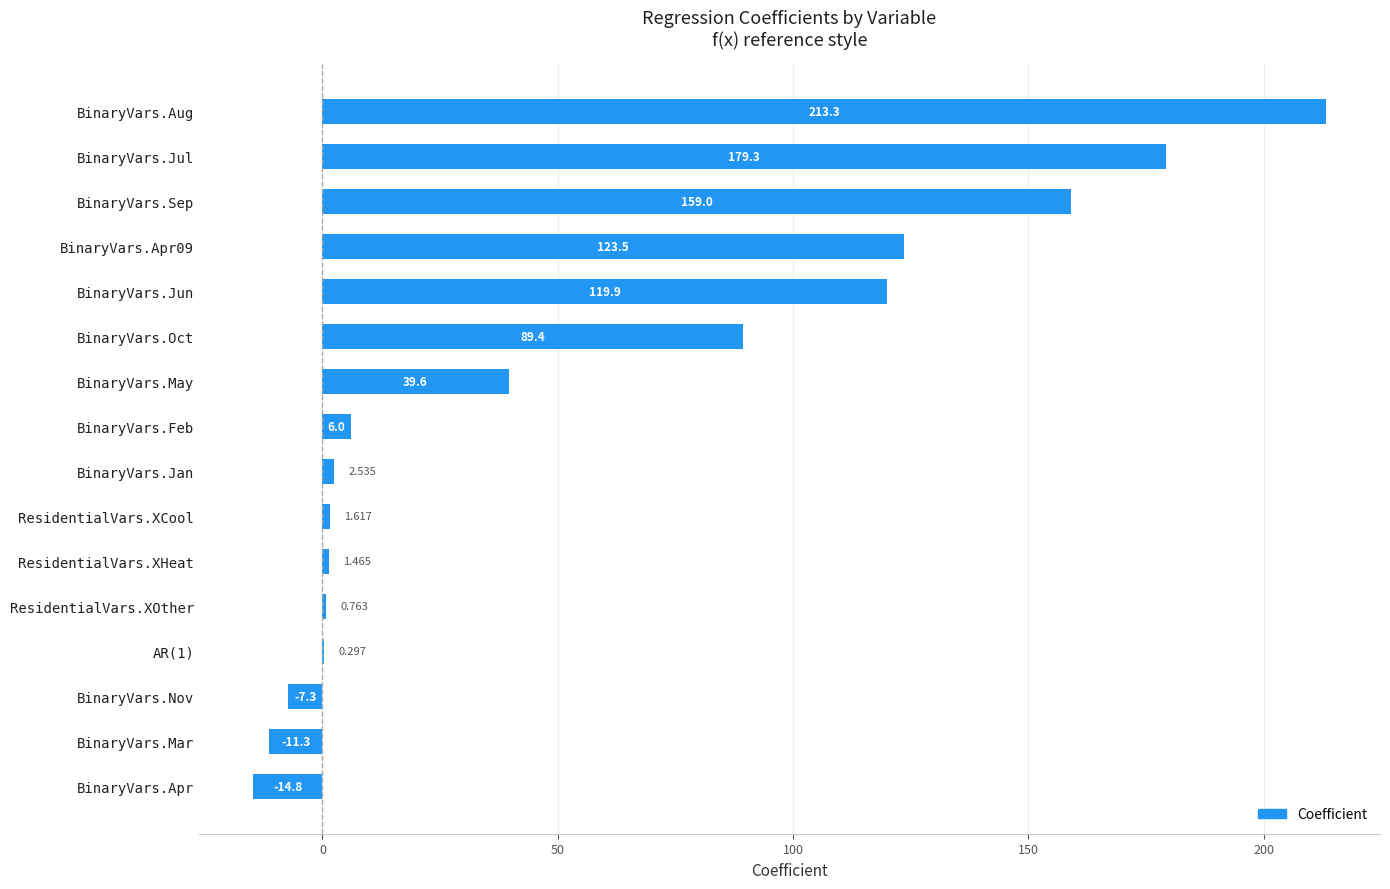

Where is the data nearest to the value 99?

BinaryVars.Oct